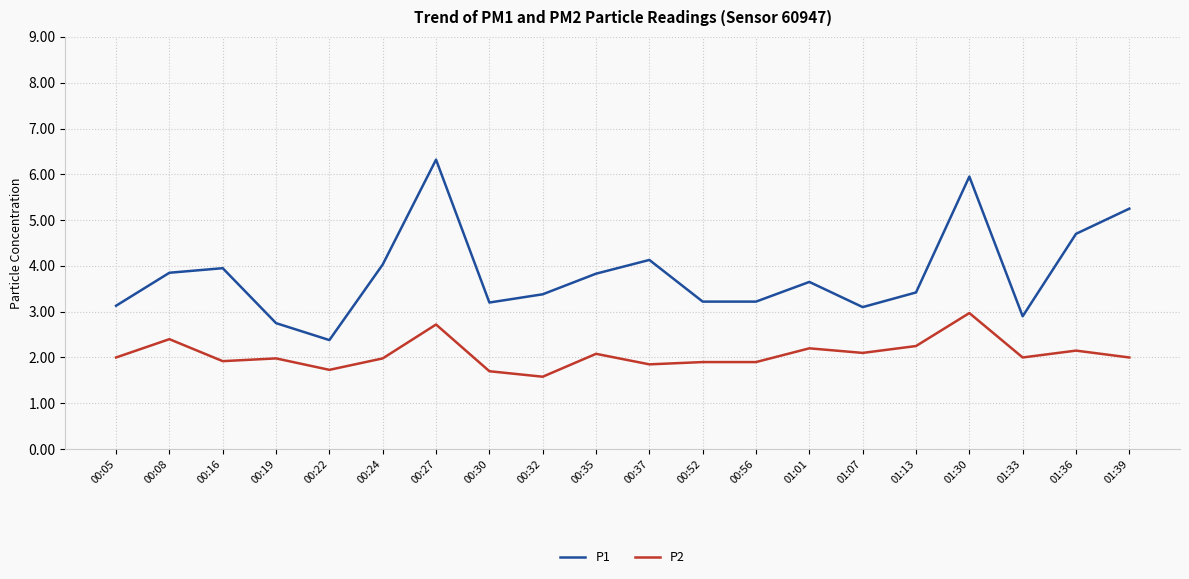

Which category has the highest value in the P2 series?

01:30